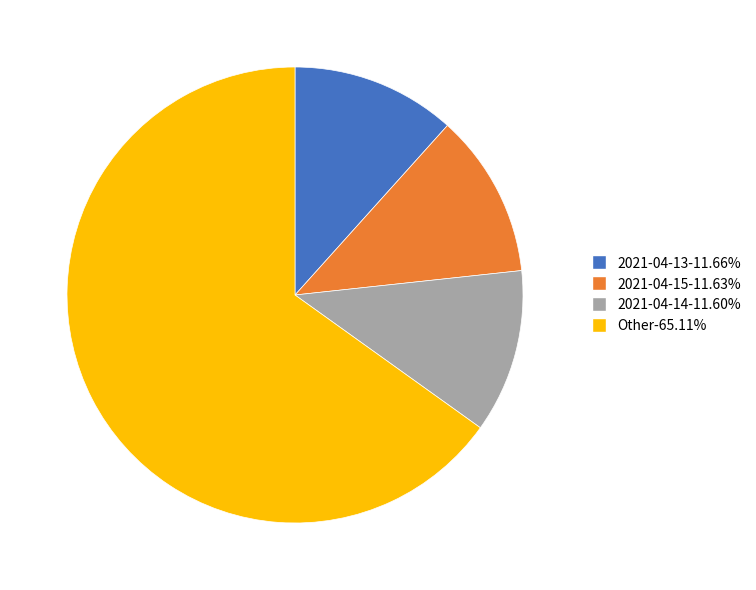

Is there a majority slice in this chart?

Yes